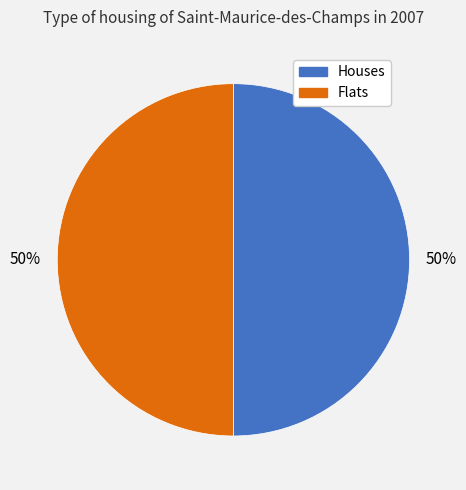

To the nearest percent, what is the average slice percentage?

50%